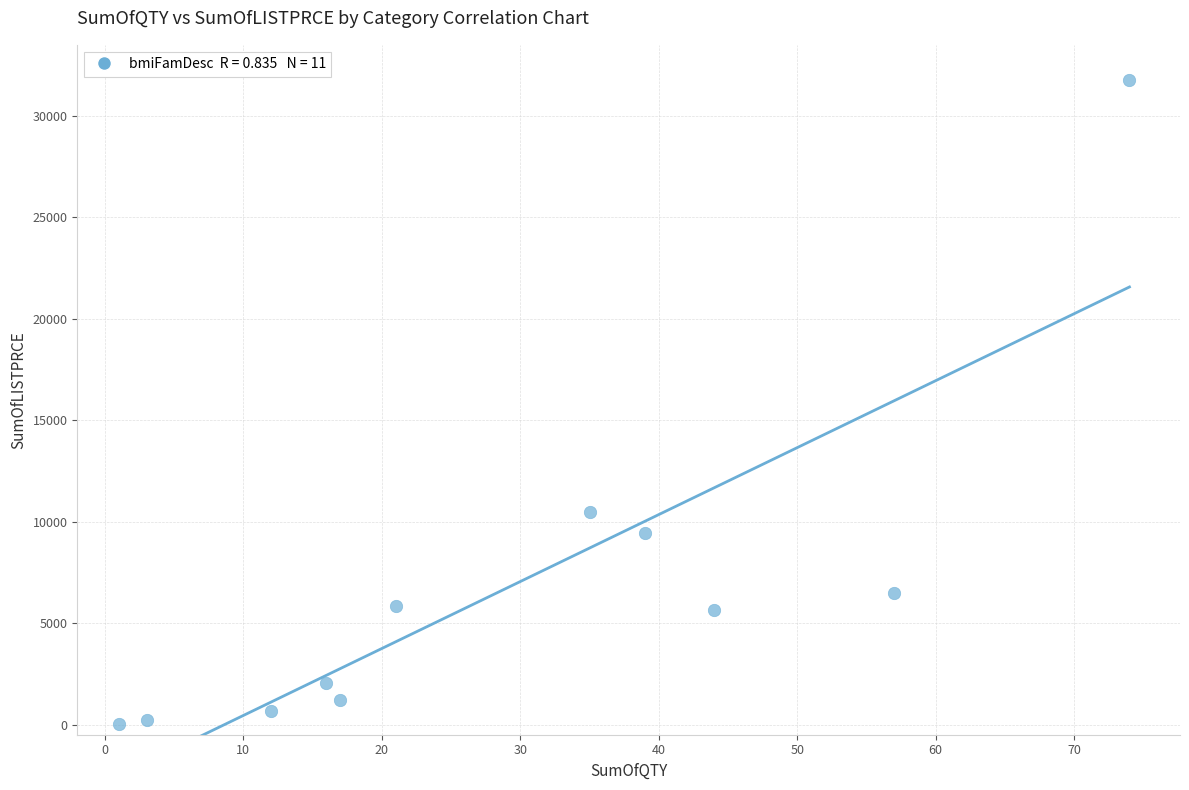

What is the range of X values (max minus min)?

73.0